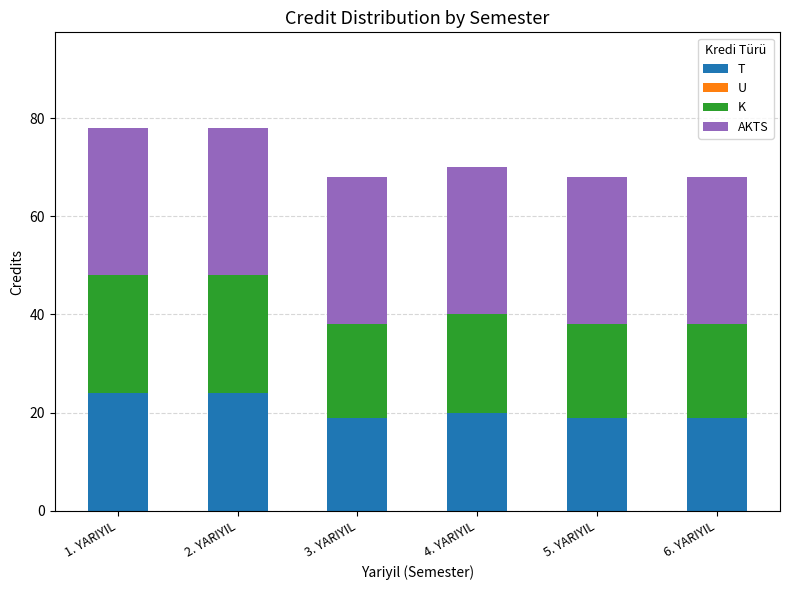

Reading left to right, what are the values for T?

24	24	19	20	19	19